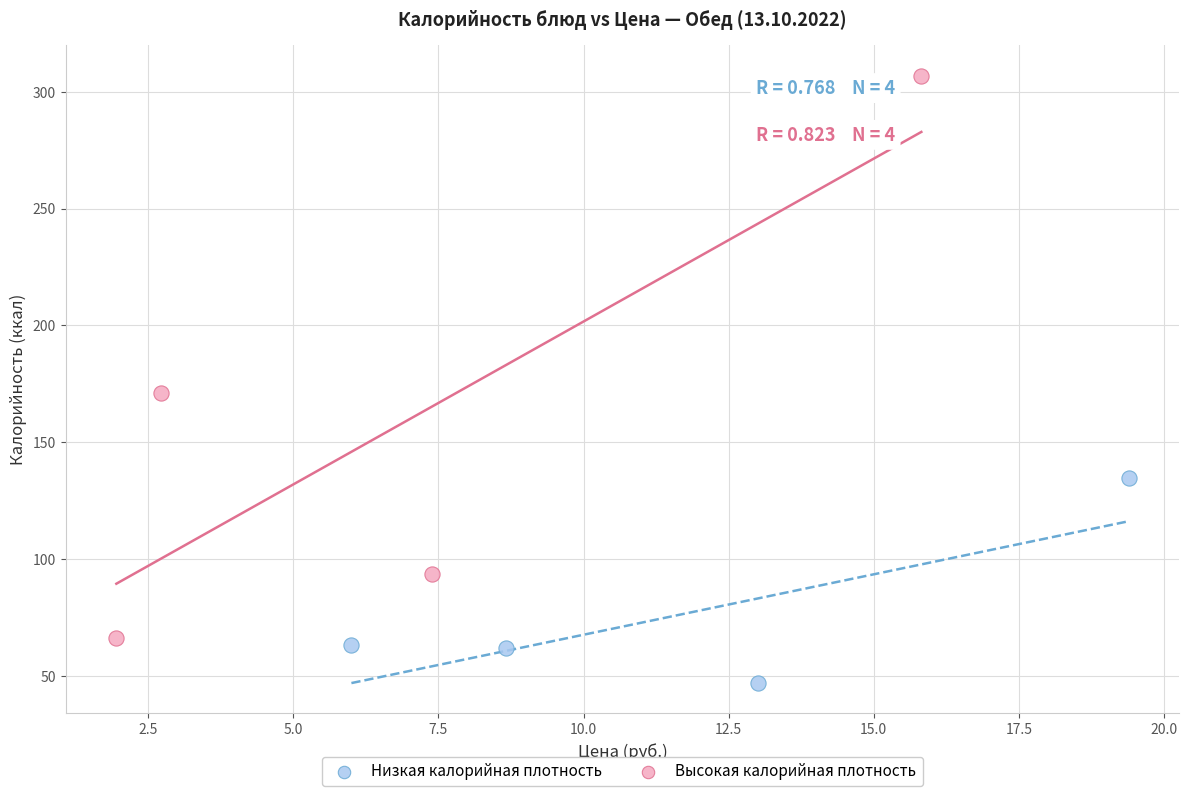

Which series has the largest Y range (max minus min)?

Высокая калорийная плотность